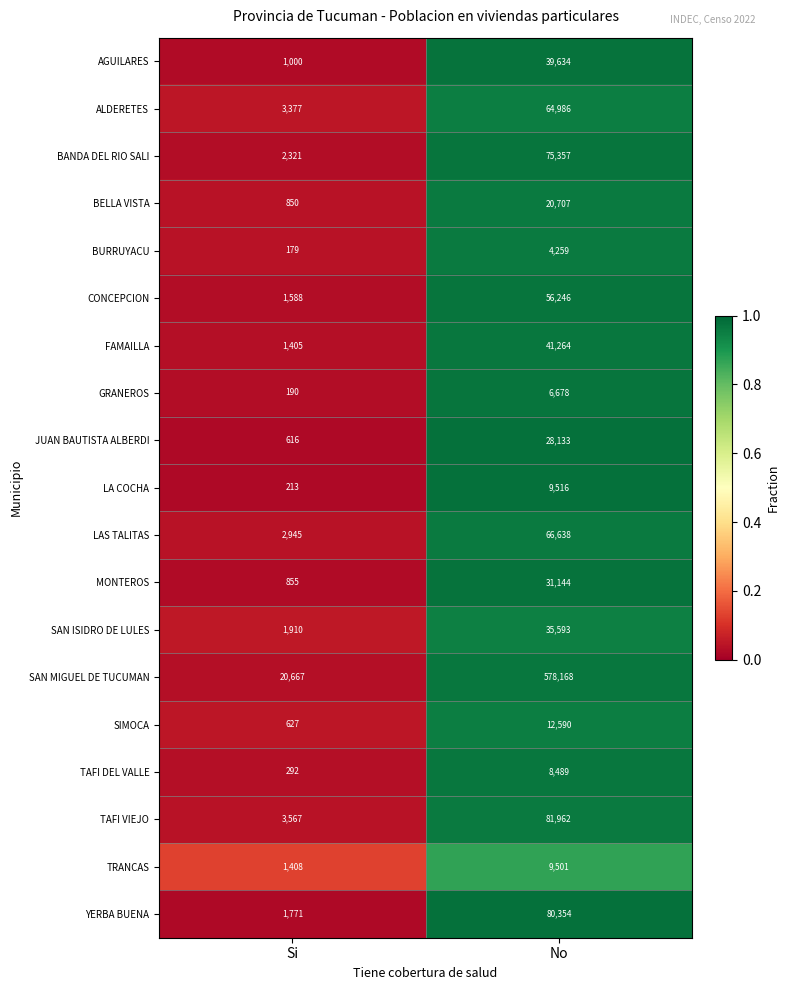

What is the sum of the CONCEPCION values at No and Si?

57834